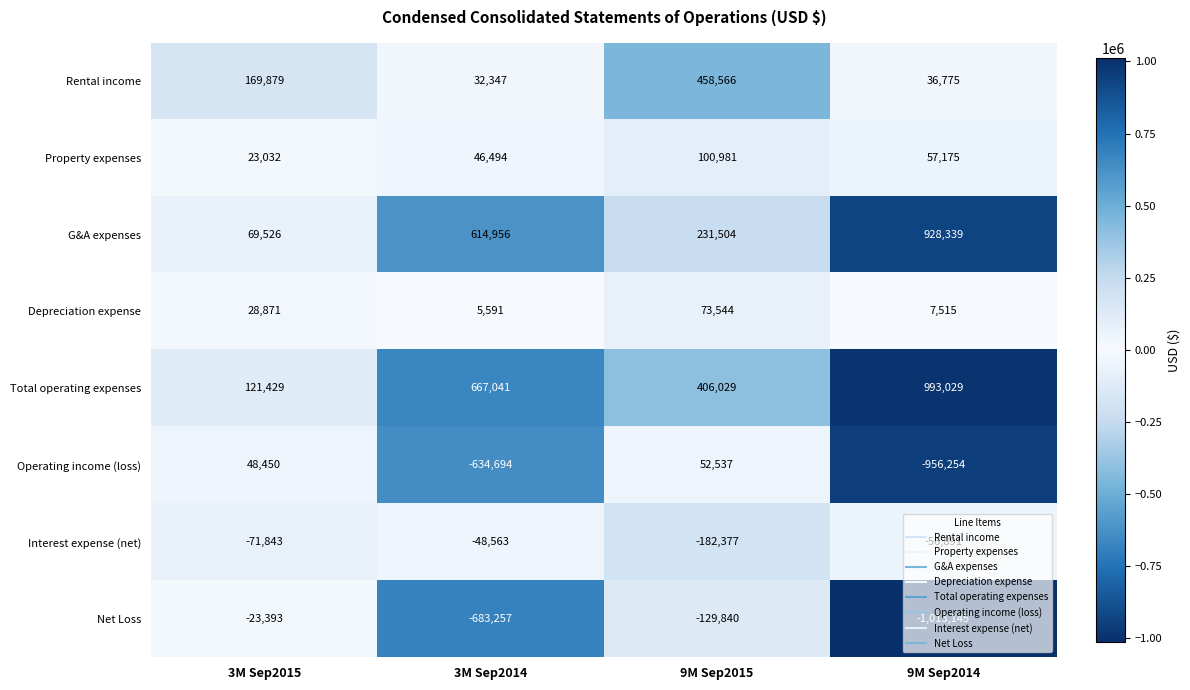

Which series has the largest total across all categories?

Total operating expenses